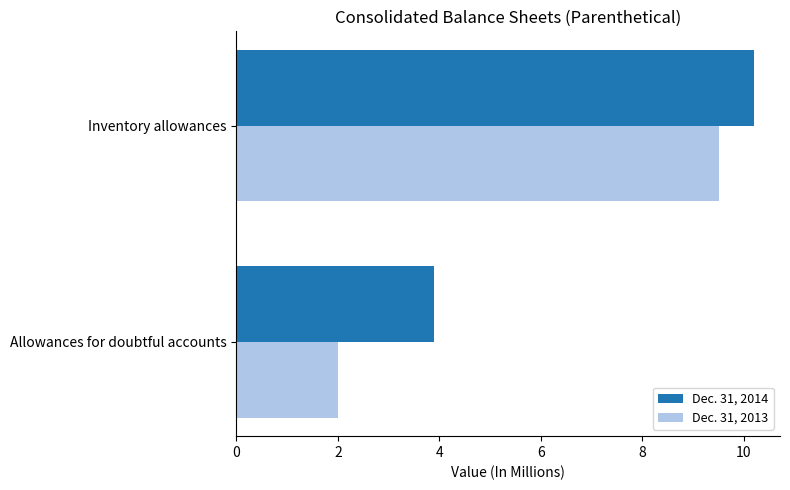

At how many categories does at least one series exceed 8?

1